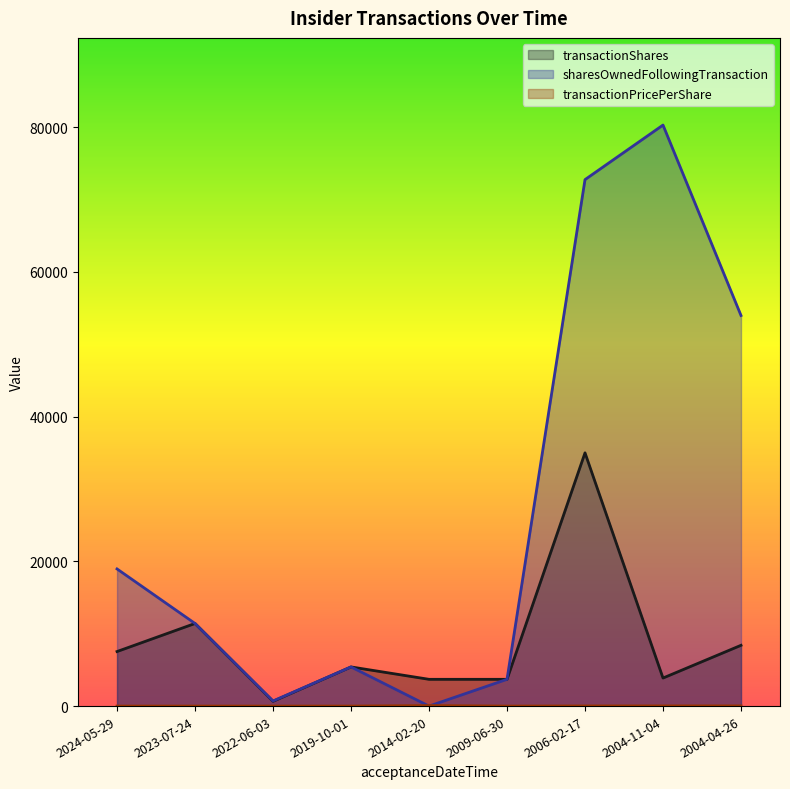

Which series has the largest range (max minus min)?

sharesOwnedFollowingTransaction